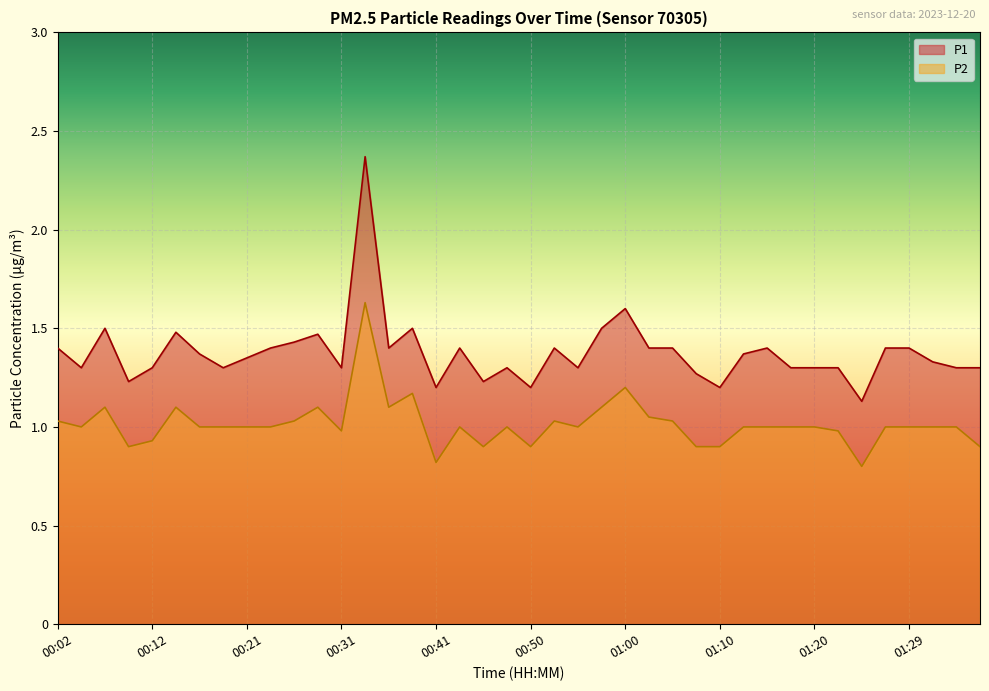

What is the sum of the P1 values at 00:04 and 00:55?

2.6